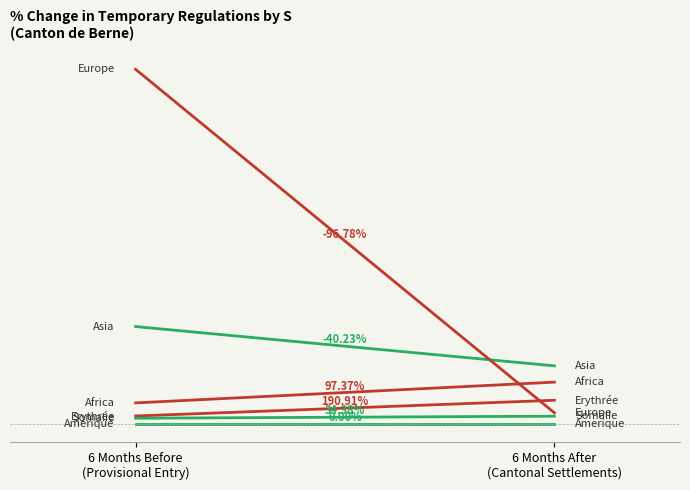

The Érythrée series shows 192 at 6 Months After
(Cantonal Settlements). True or false?

False